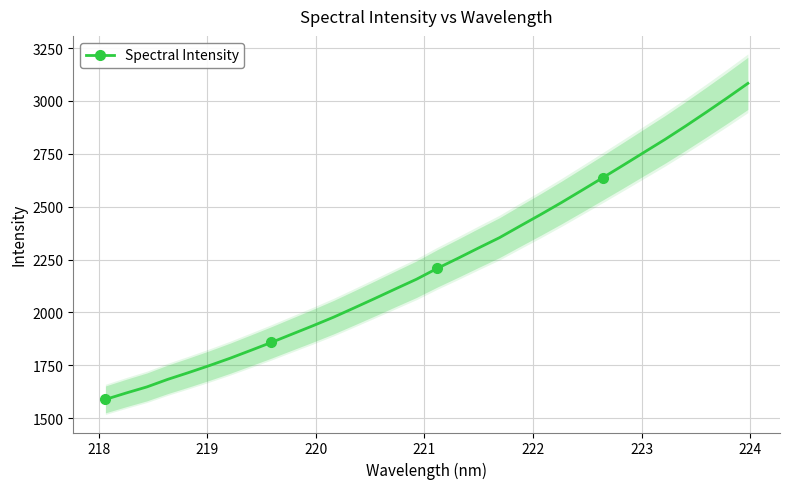

Is this an area chart (filled region under the line)?

No